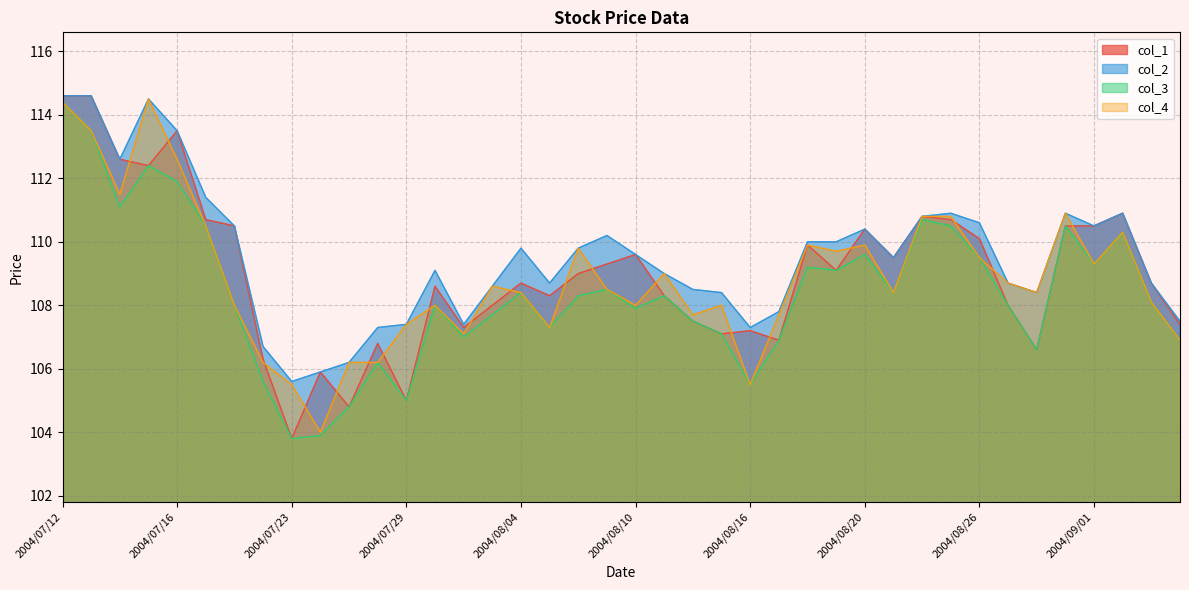

The value of col_2 at 2004/07/21 is 23.1. True or false?

False